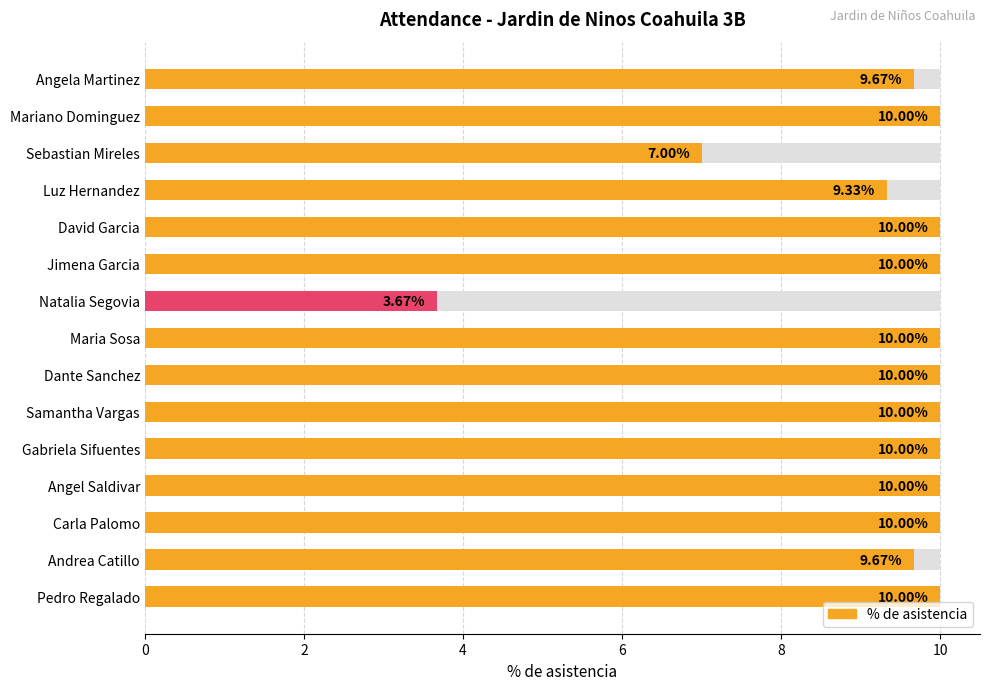

Reading left to right, extract all data points from this chart.

9.7	10.0	7.0	9.3	10.0	10.0	3.7	10.0	10.0	10.0	10.0	10.0	10.0	9.7	10.0